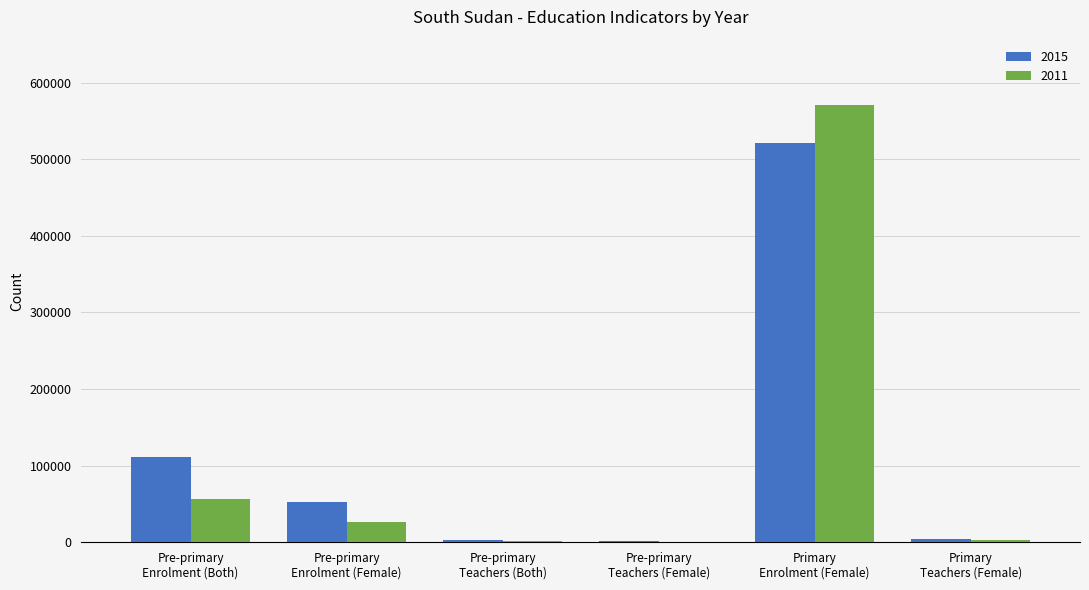

Count the number of data series in this chart.

2